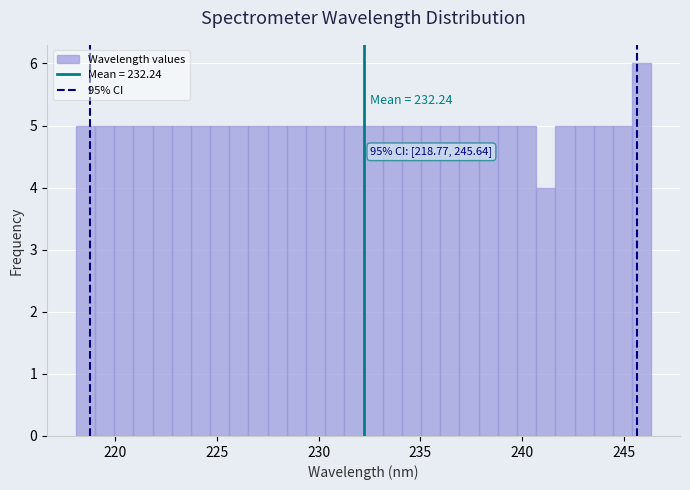

Around what value on the x-axis is the tallest bar? Give the approximate position of its centre, as read against the axis.

246.0